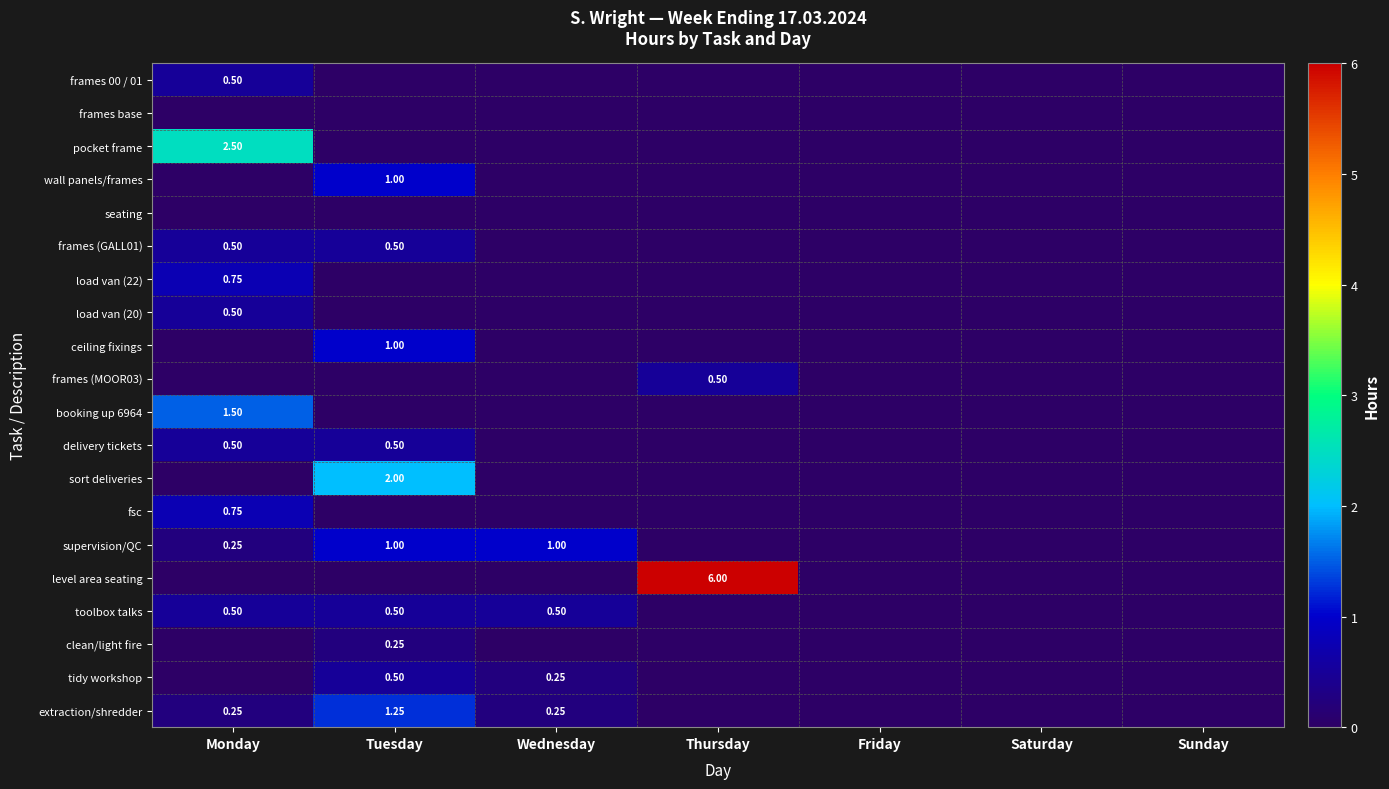

What is the difference between the maximum and minimum values in the pocket frame series?

2.5